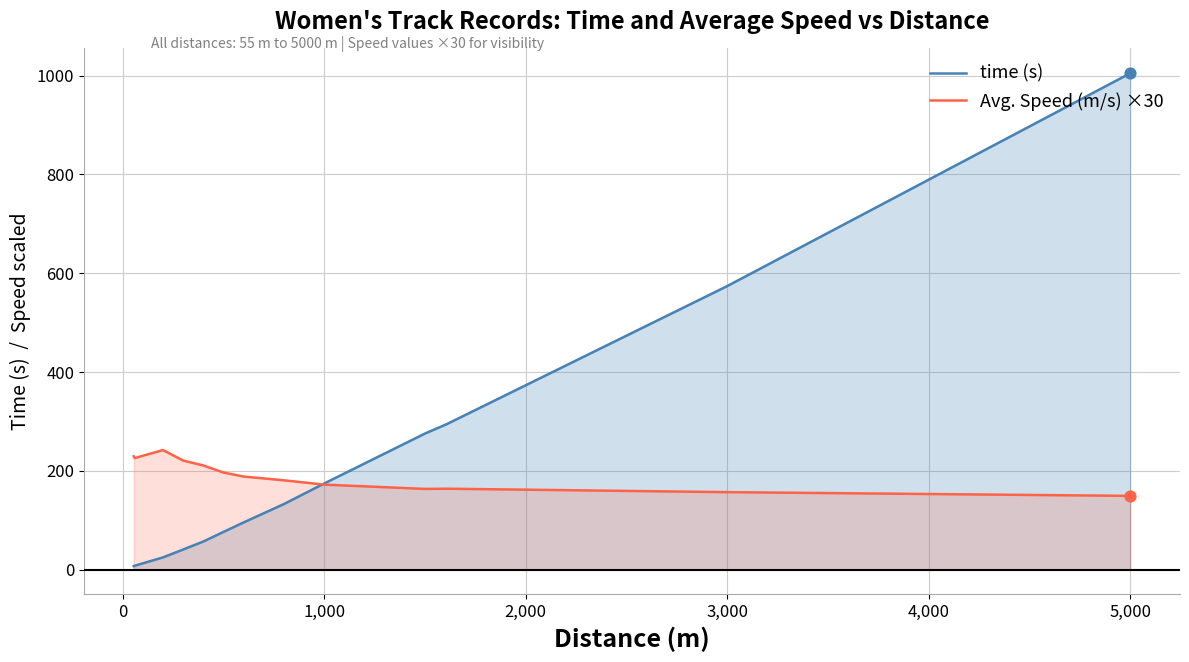

Which series reaches the minimum Y coordinate?

time (s)